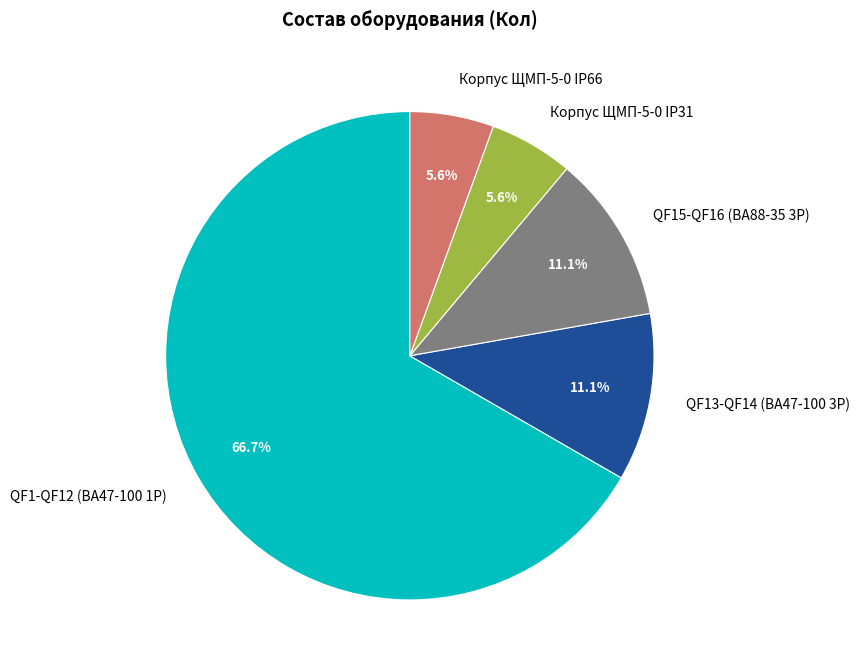

What portion of the pie excludes QF15-QF16 (ВА88-35 3Р)?

88.9%